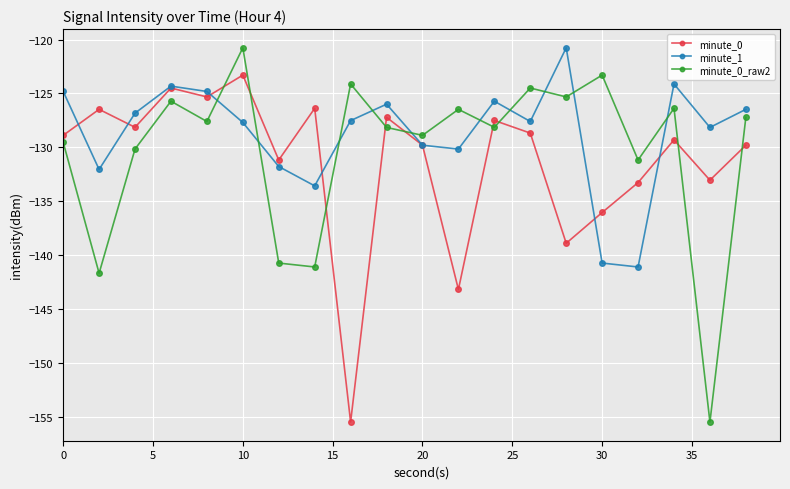

What is the minimum value for minute_0?

-155.5